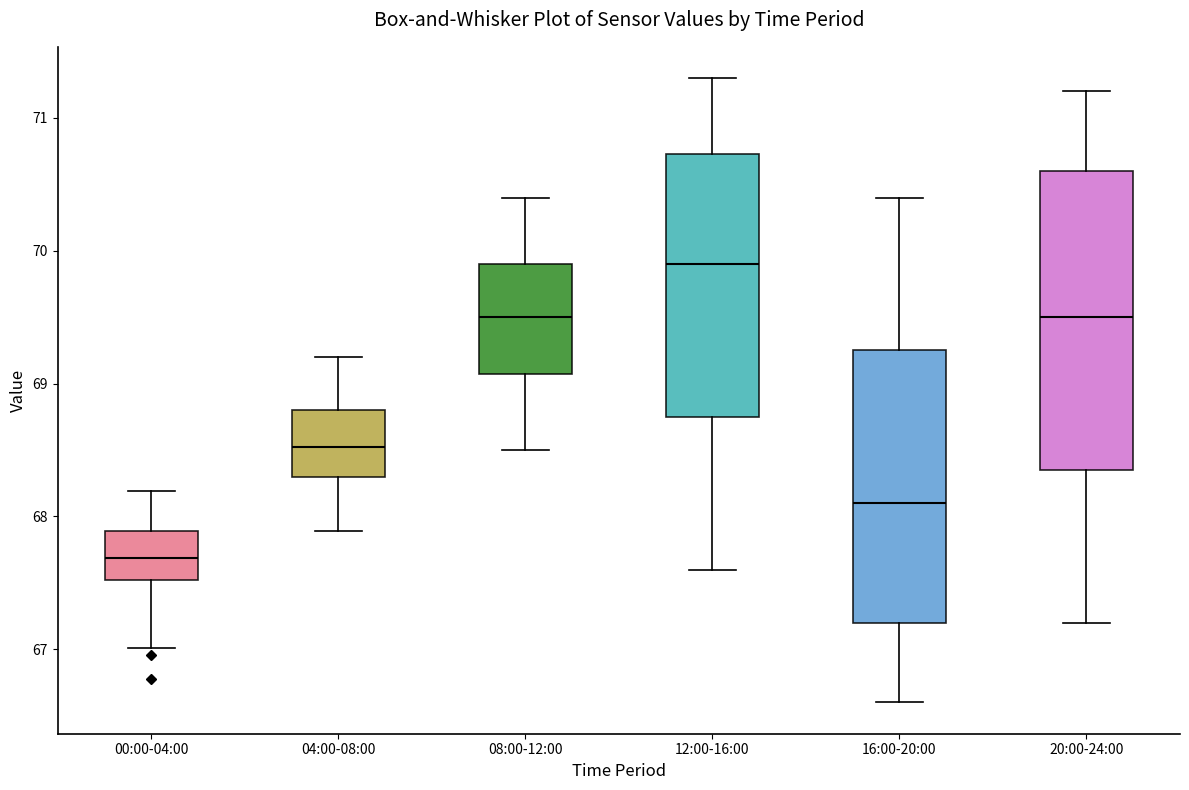

Reading left to right, transcribe this box plot: for each box, give where its median line is, the range the box spans, and where its two whiskers end, as read against the y-axis. The values are not printed on the chart, so give them approximately, as read against the axis.

00:00-04:00: median 67.7, box 67.5 to 67.9, whiskers 67.0 to 68.2
04:00-08:00: median 68.5, box 68.3 to 68.8, whiskers 67.9 to 69.2
08:00-12:00: median 69.5, box 69.1 to 69.9, whiskers 68.5 to 70.4
12:00-16:00: median 69.9, box 68.8 to 70.7, whiskers 67.6 to 71.3
16:00-20:00: median 68.1, box 67.2 to 69.3, whiskers 66.6 to 70.4
20:00-24:00: median 69.5, box 68.4 to 70.6, whiskers 67.2 to 71.2